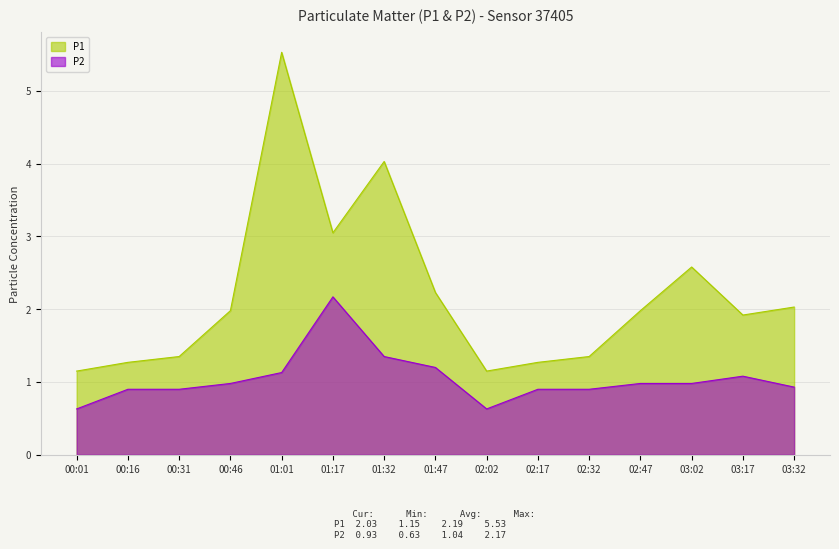

What are all the series names shown in the legend?

P1, P2